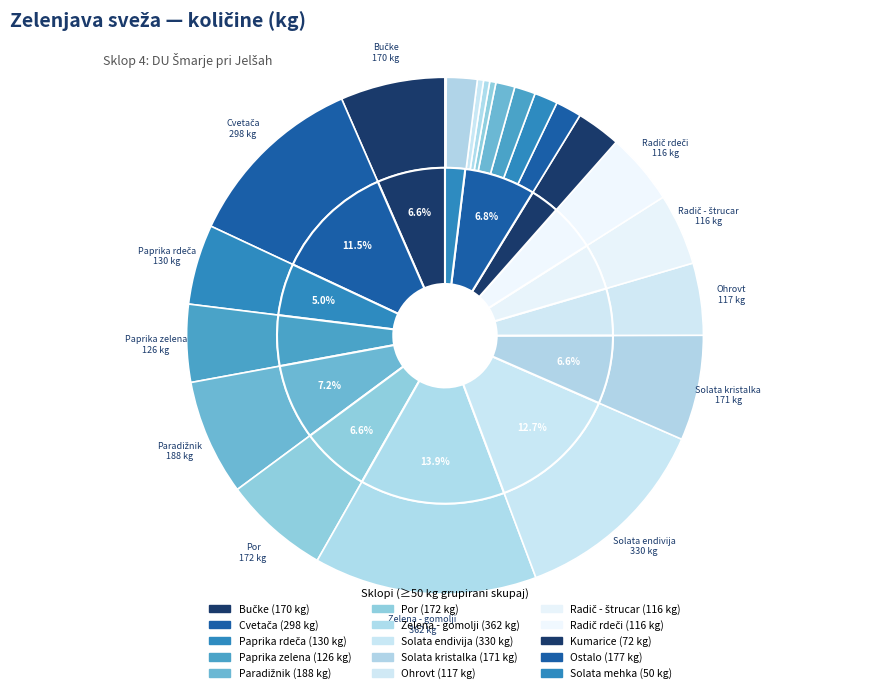

Rank the categories by value from lowest to highest.

Brstični ohrovt, Paprika rumena, Brokoli, Bukov ostrigar, Blitva, Česen, Peteršilj, Hren, Solata mehka, Kumarice, Radič - štrucar, Radič rdeči, Ohrovt, Paprika zelena, Paprika rdeča, Bučke, Solata kristalka, Por, Paradižnik, Cvetača, Solata endivija, Zelena - gomolji